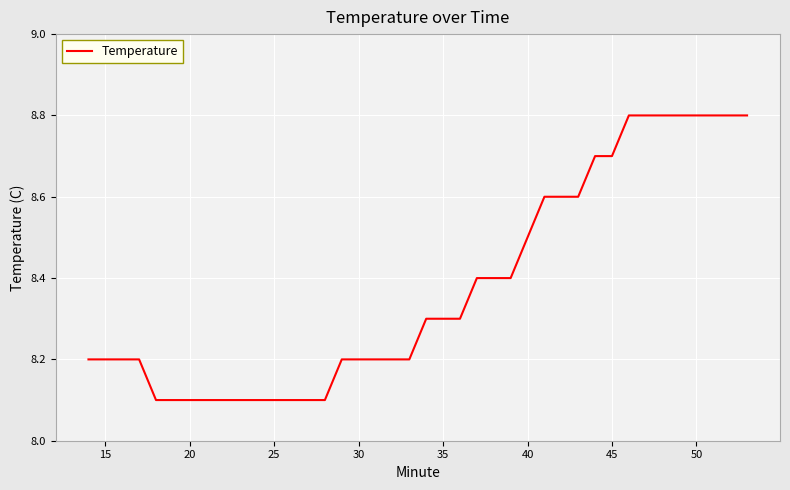

What is the difference between the second highest and second lowest values?

0.7